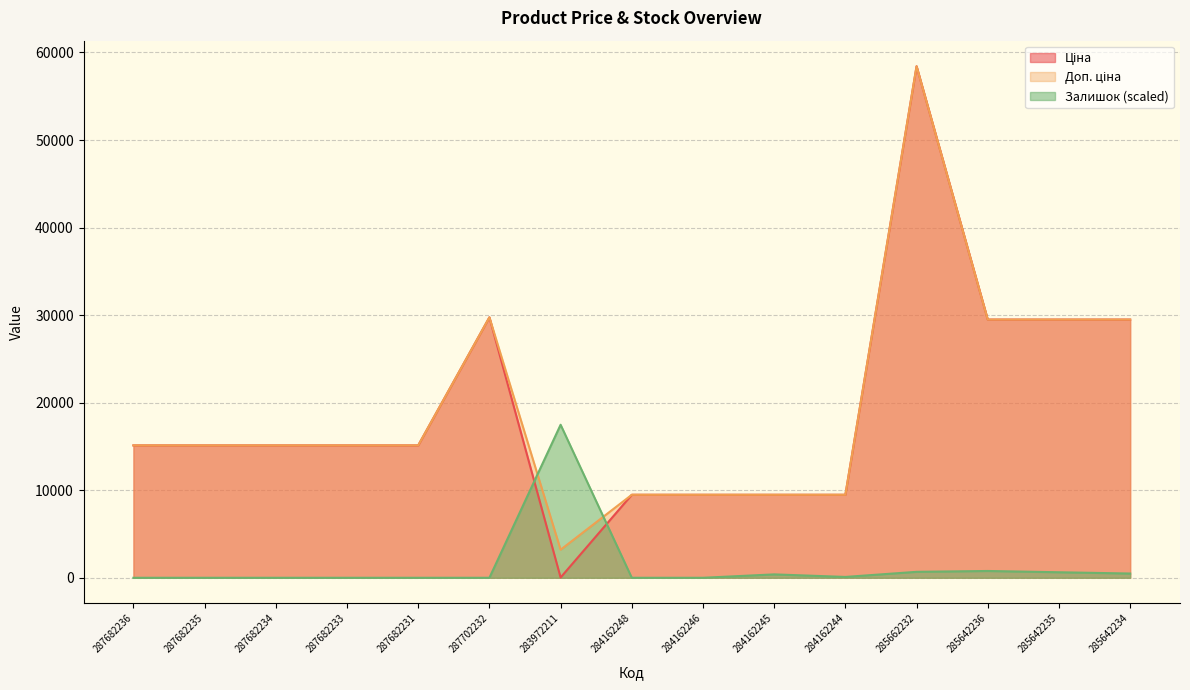

Reading left to right, what are all the values shown in this chart?

Ціна: 15120.0	15120.0	15120.0	15120.0	15120.0	29747.2	32.0	9480.1	9480.1	9480.1	9480.1	58426.5	29491.5	29491.5	29491.5
Доп. ціна: 15120.0	15120.0	15120.0	15120.0	15120.0	29747.2	3205.0	9480.1	9480.1	9480.1	9480.1	58426.5	29491.5	29491.5	29491.5
Залишок: 0.0	0.0	0.0	0.0	0.0	0.0	17479.4	0.0	0.0	388.4	97.1	679.8	776.9	631.2	485.5